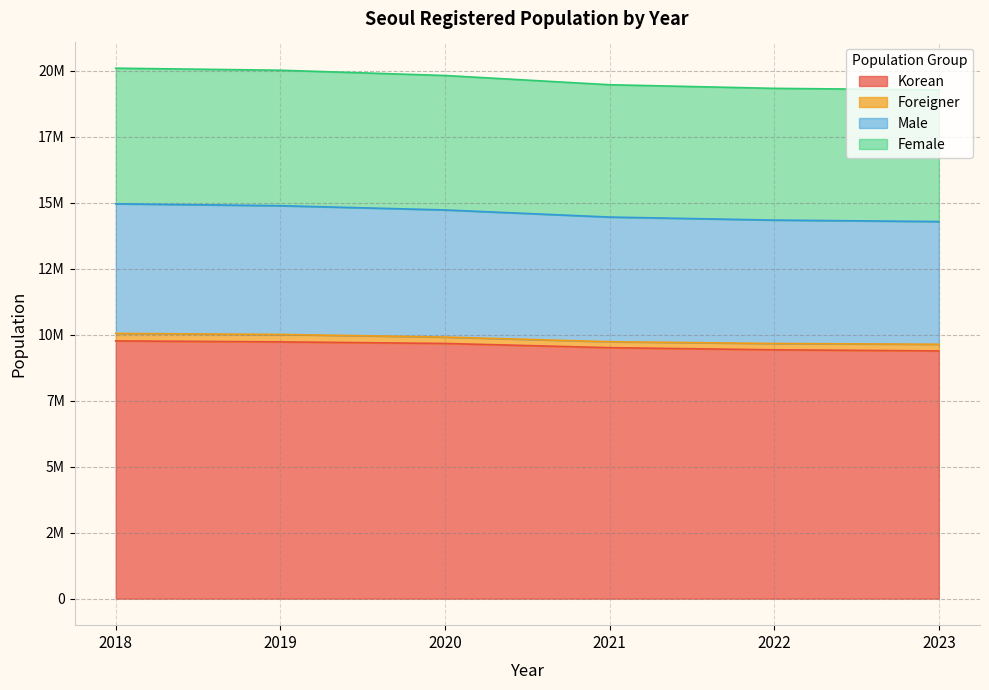

What is the difference between the maximum and second lowest values in the Male series?

617227